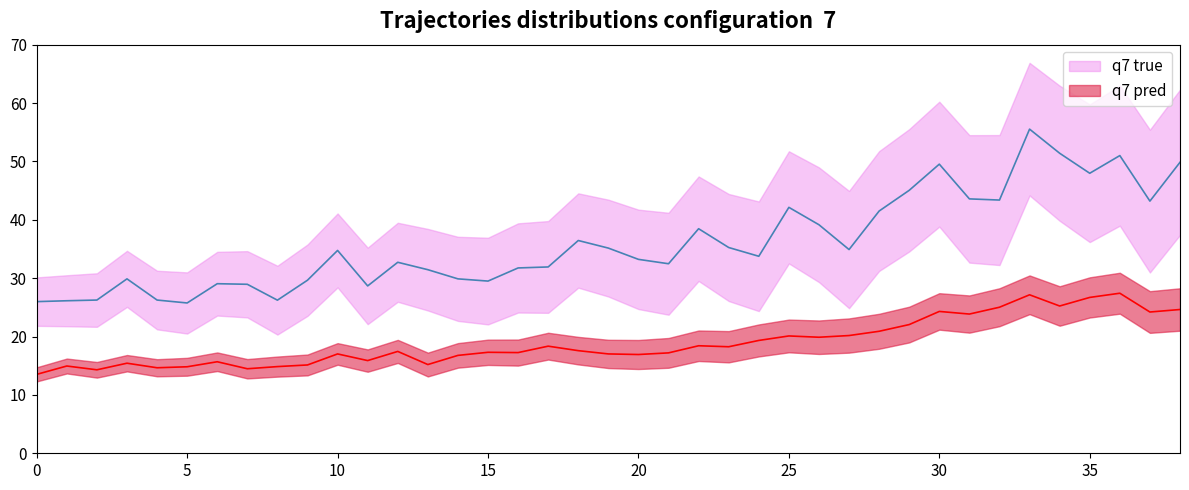

How many data points in q7 pred are less than 17?

14